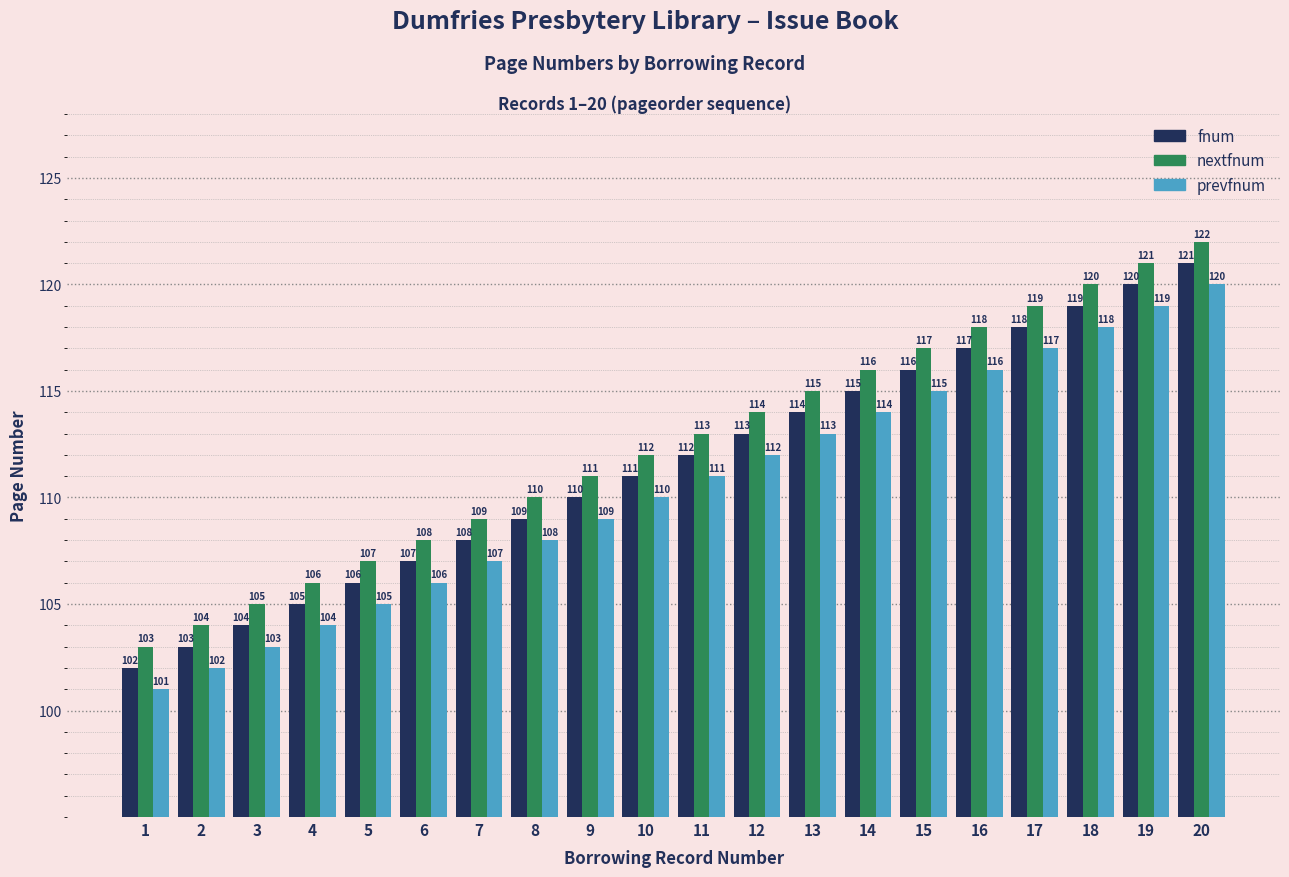

What is the approximate value of fnum at 17, to the nearest 5?

120